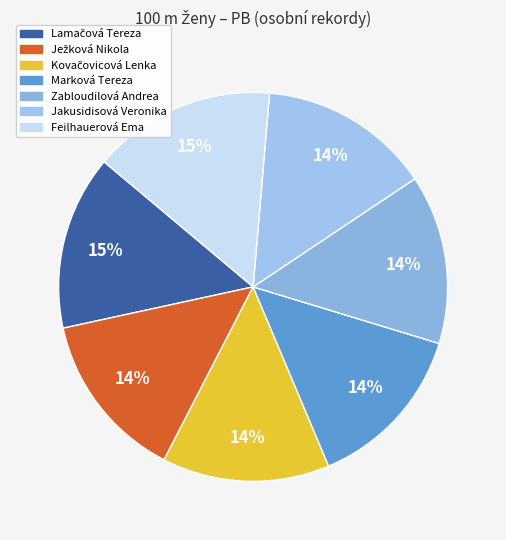

Count the number of slices in the pie.

7